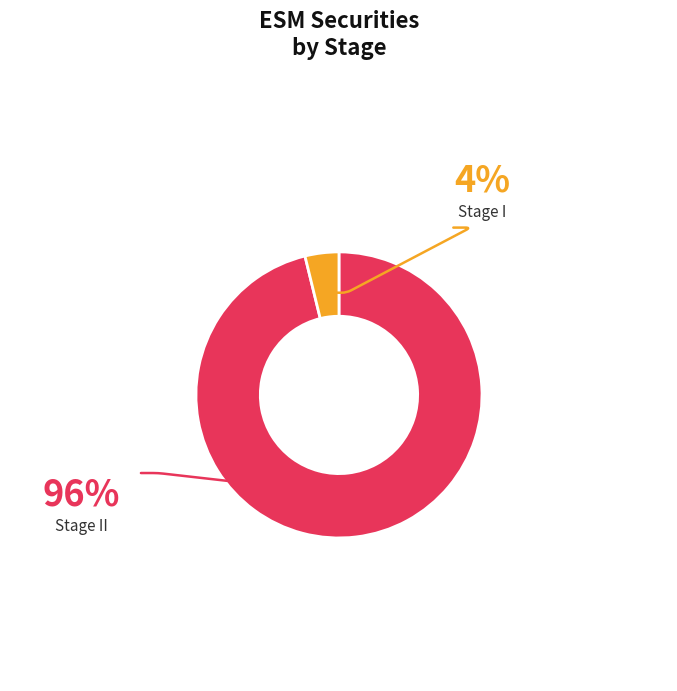

Does any single category account for the majority?

Yes